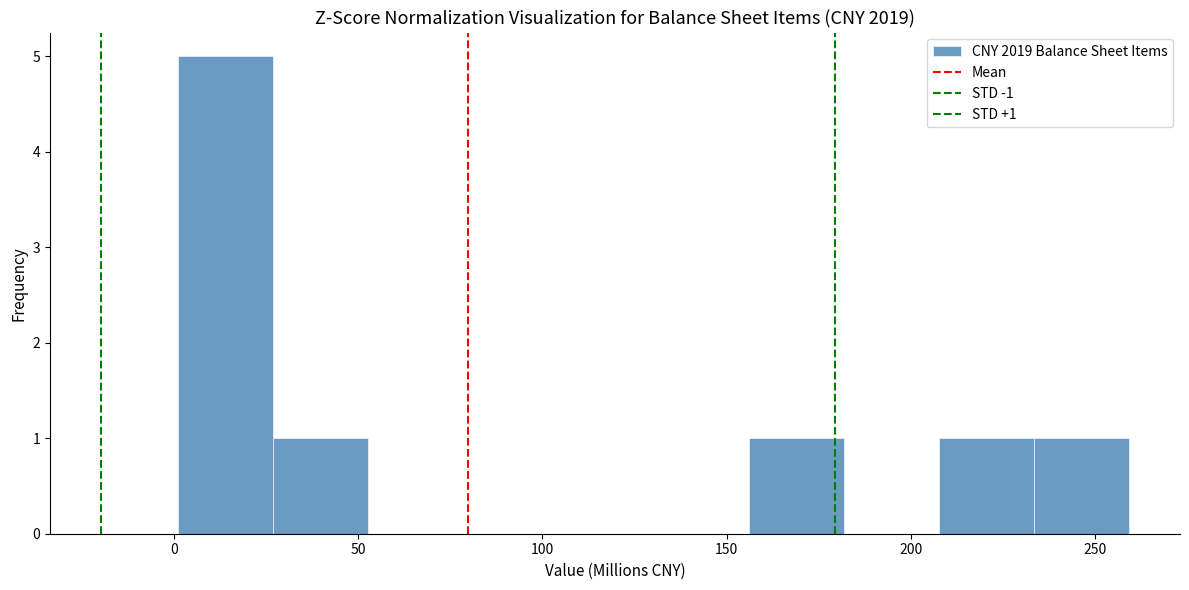

Which range on the x-axis has the tallest bar?

0 to 25